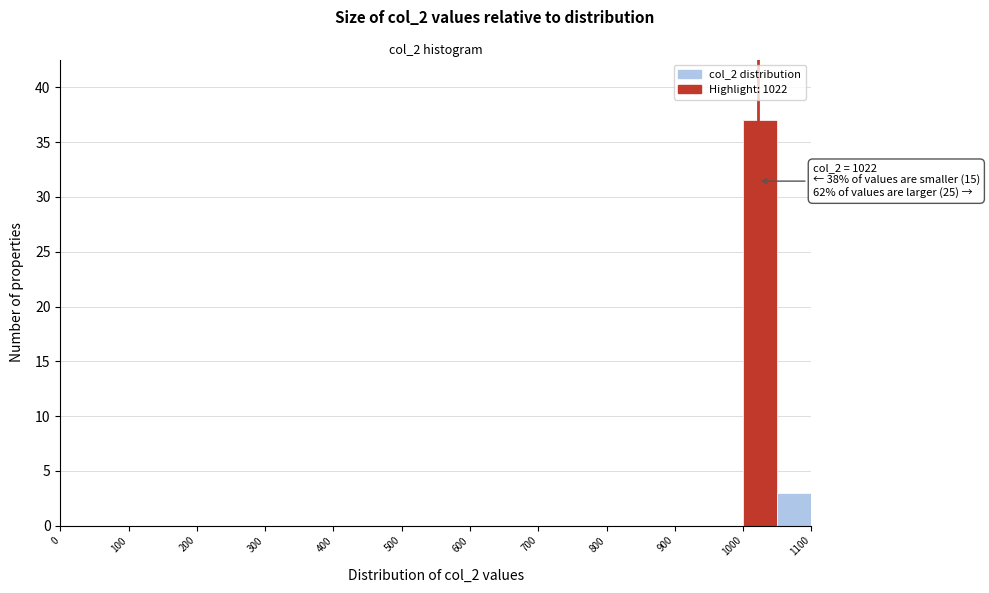

Over which range of the x-axis is the bar tallest?

1000 to 1050